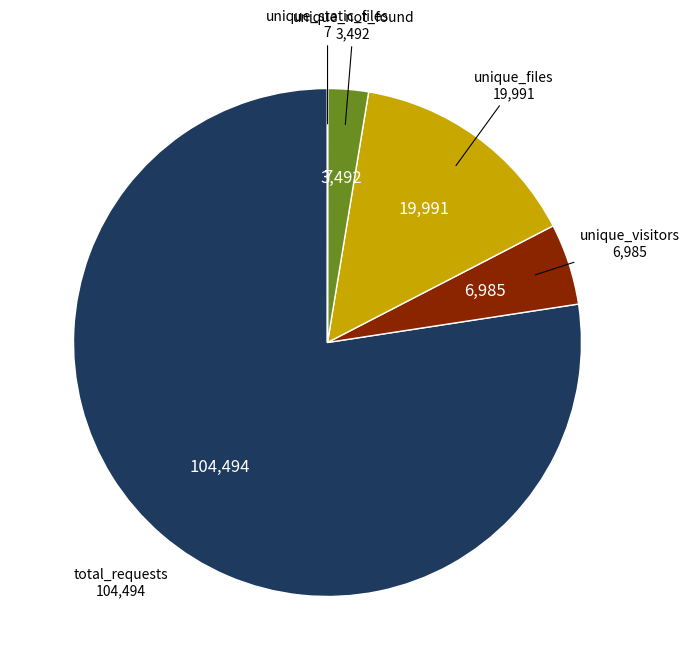

Does any single category account for the majority?

Yes